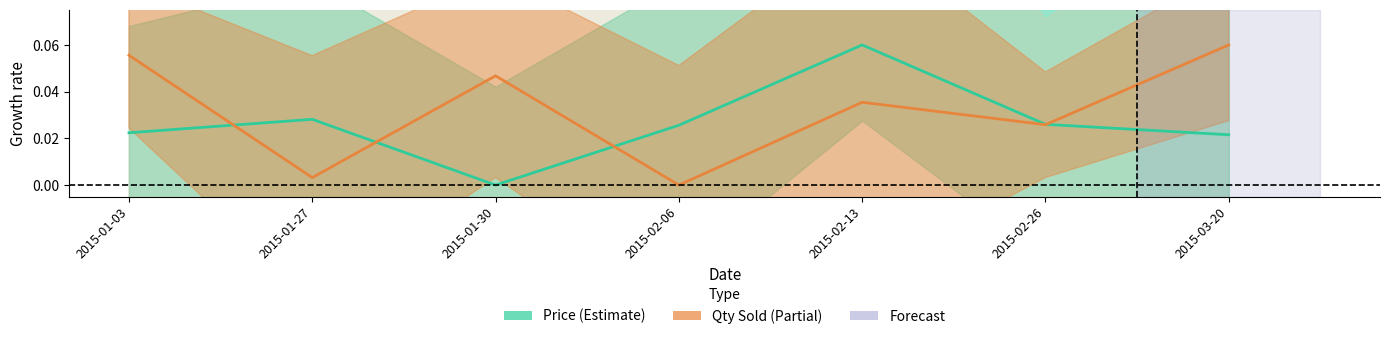

List the series in order of their peak value, lowest first.

Price (Estimate), Qty Sold (Partial)